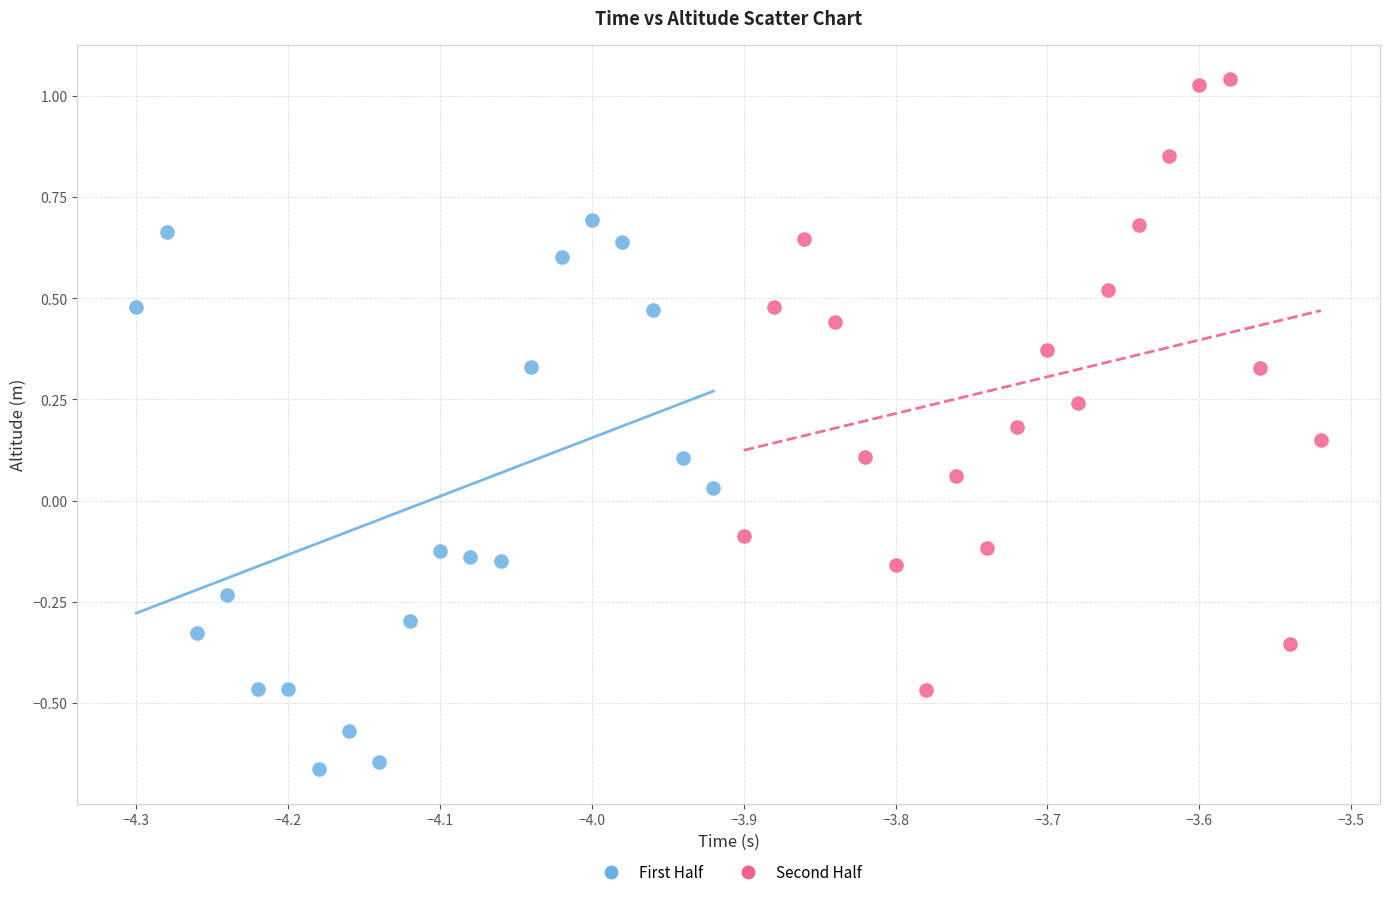

Which series reaches the maximum Y coordinate?

Second Half